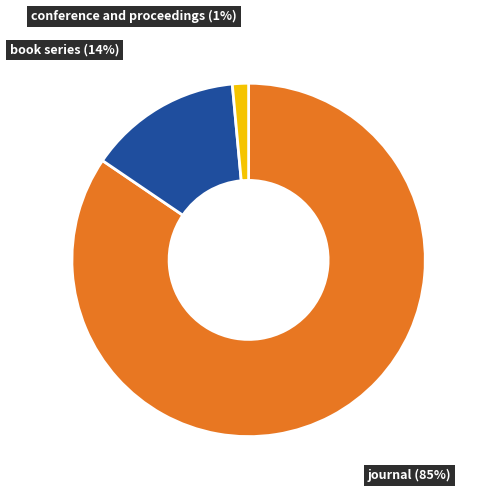

What is the largest slice in the pie chart?

journal